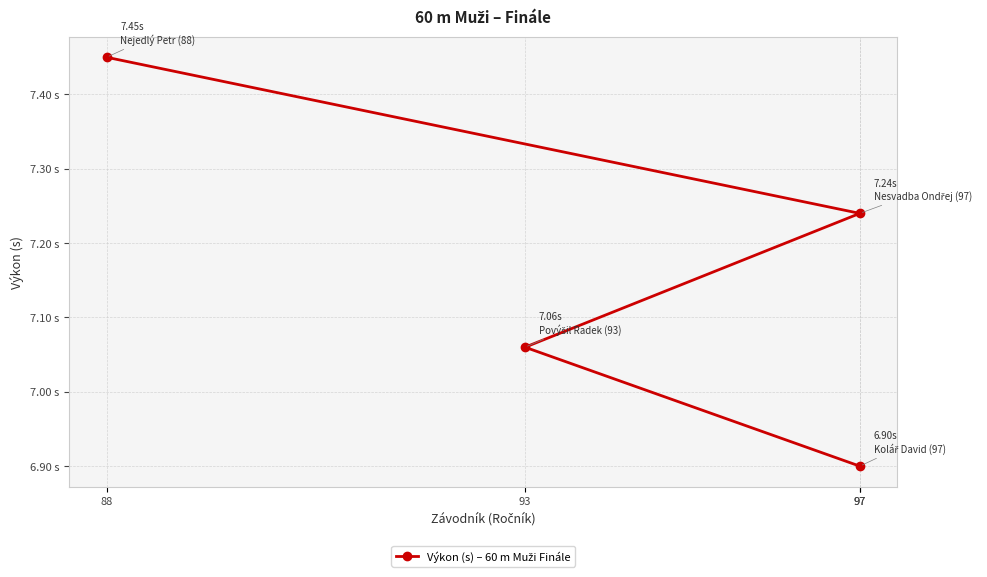

Approximately how many times larger is the value at 93 compared to 88?

0.9